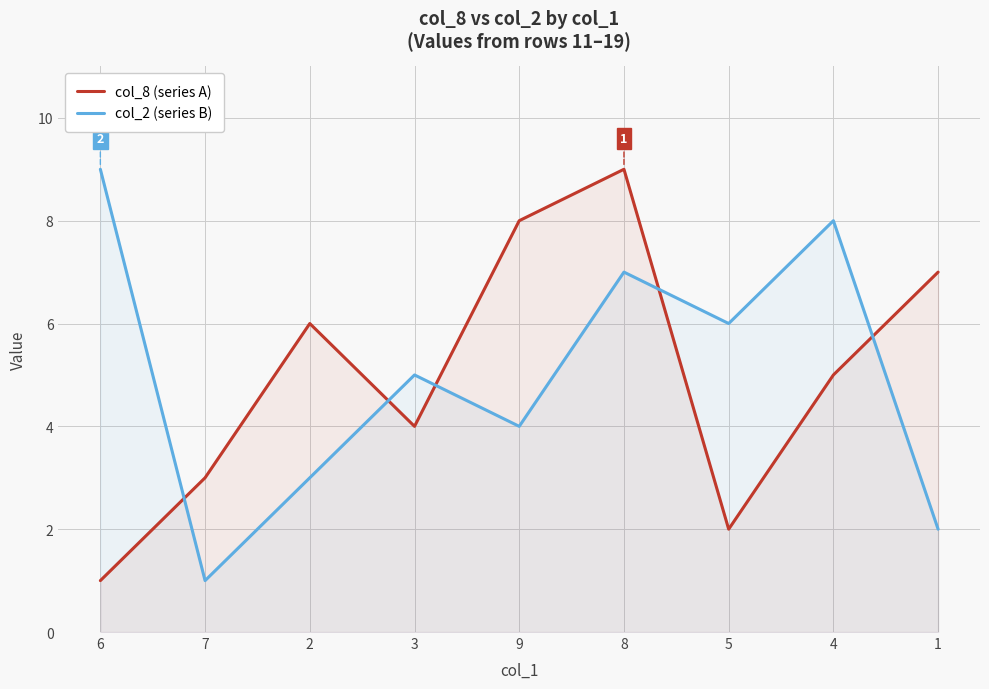

At how many categories does at least one series exceed 1?

9